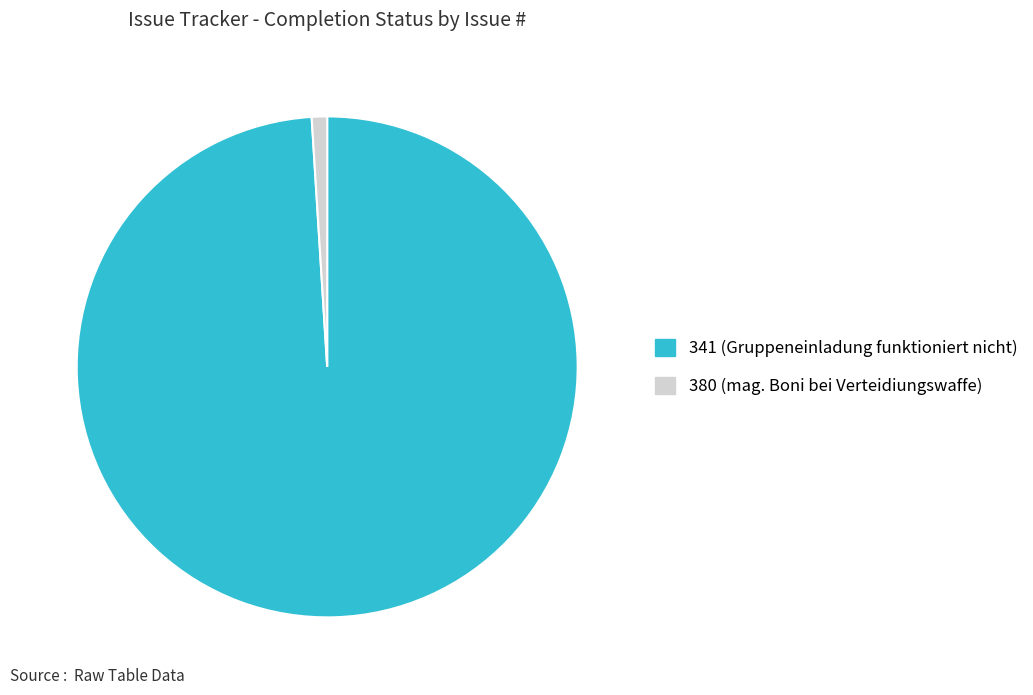

Combined, do 341 and 380 account for over 50%?

Yes